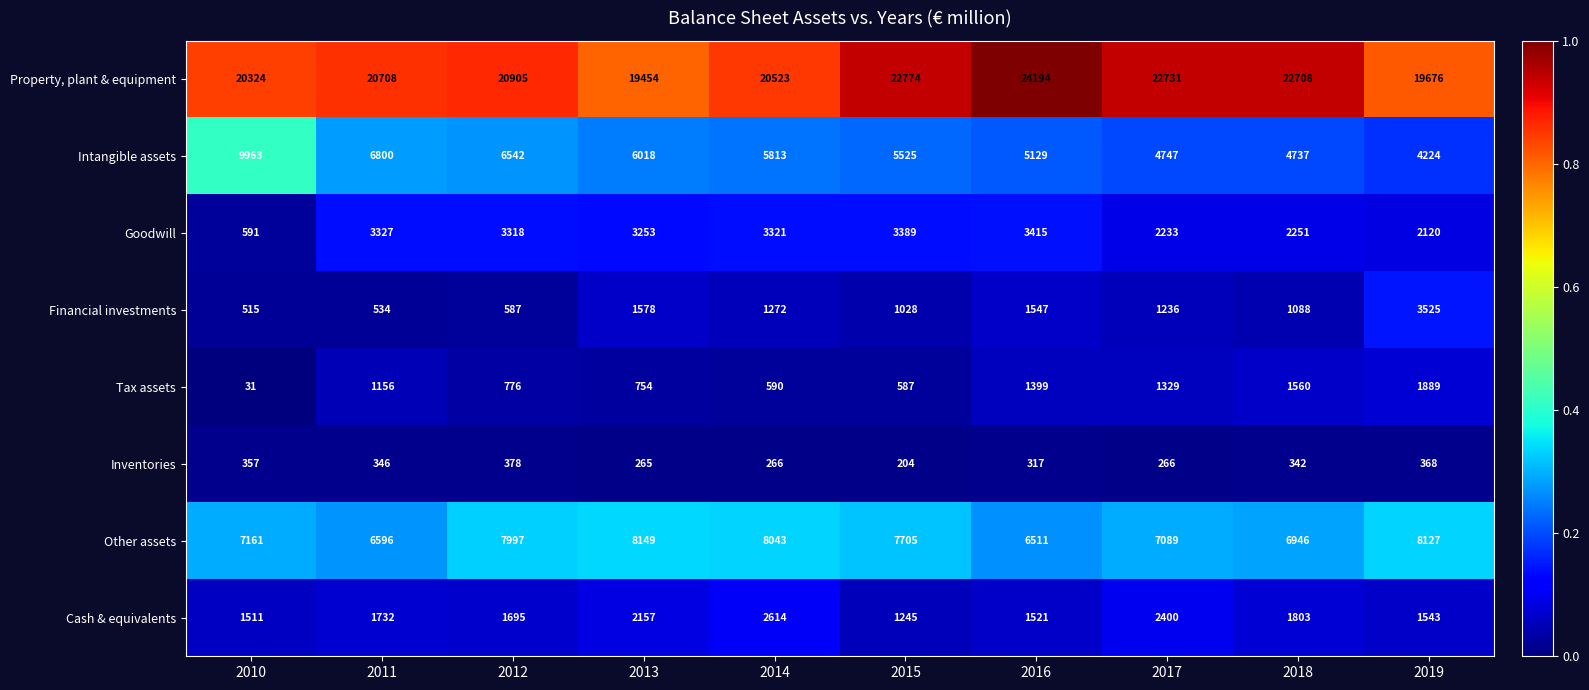

Which series has the largest total across all categories?

Property, plant & equipment